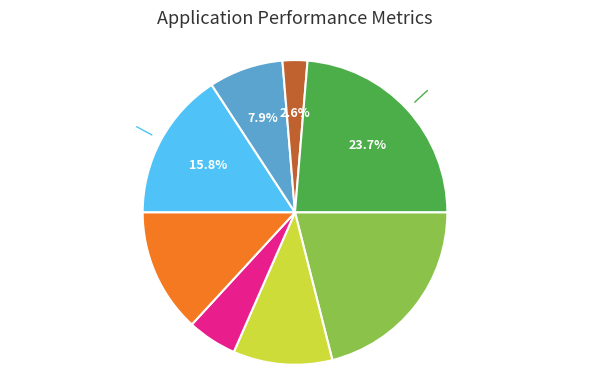

Does any single category account for the majority?

No